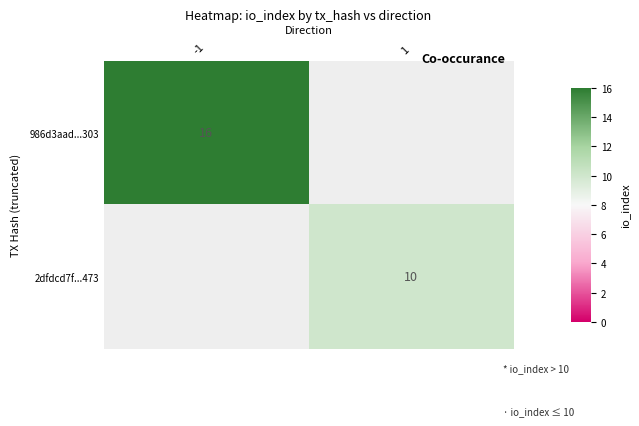

True or false: 986d3aad...303 has a value of 9 at 1.

False